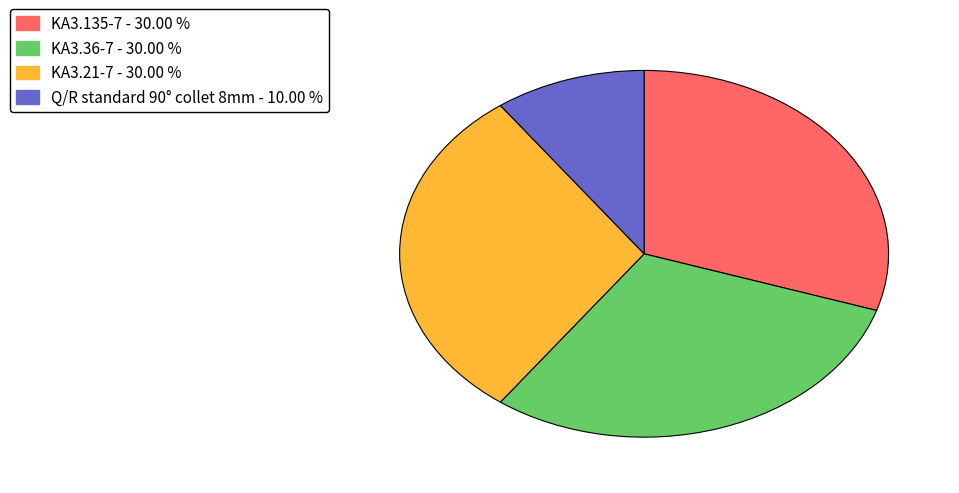

What is the smallest slice in the pie chart?

Q/R standard 90° collet 8mm